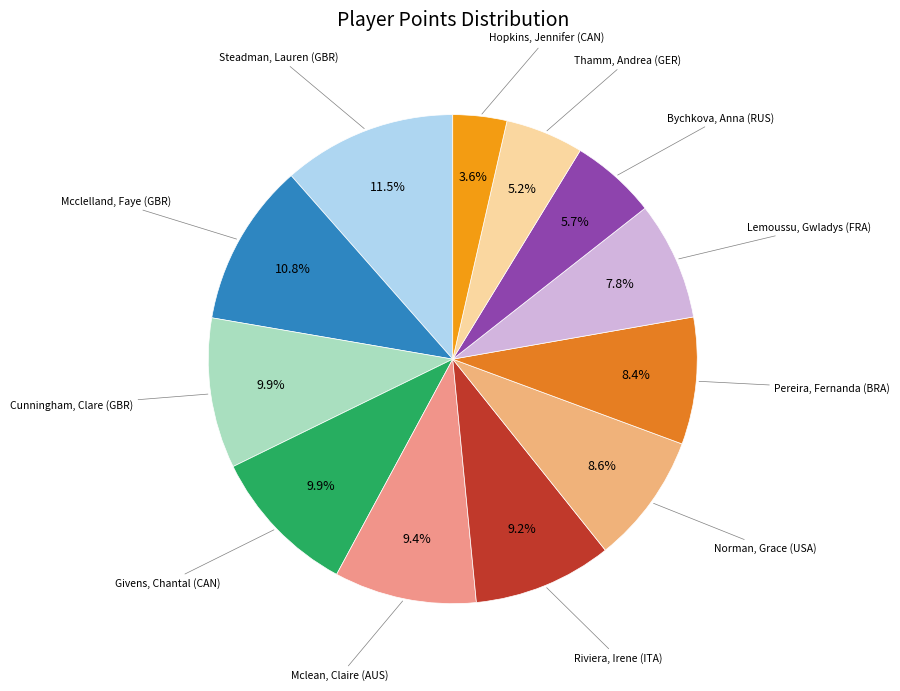

Which slice is the smallest?

Hopkins, Jennifer (CAN)